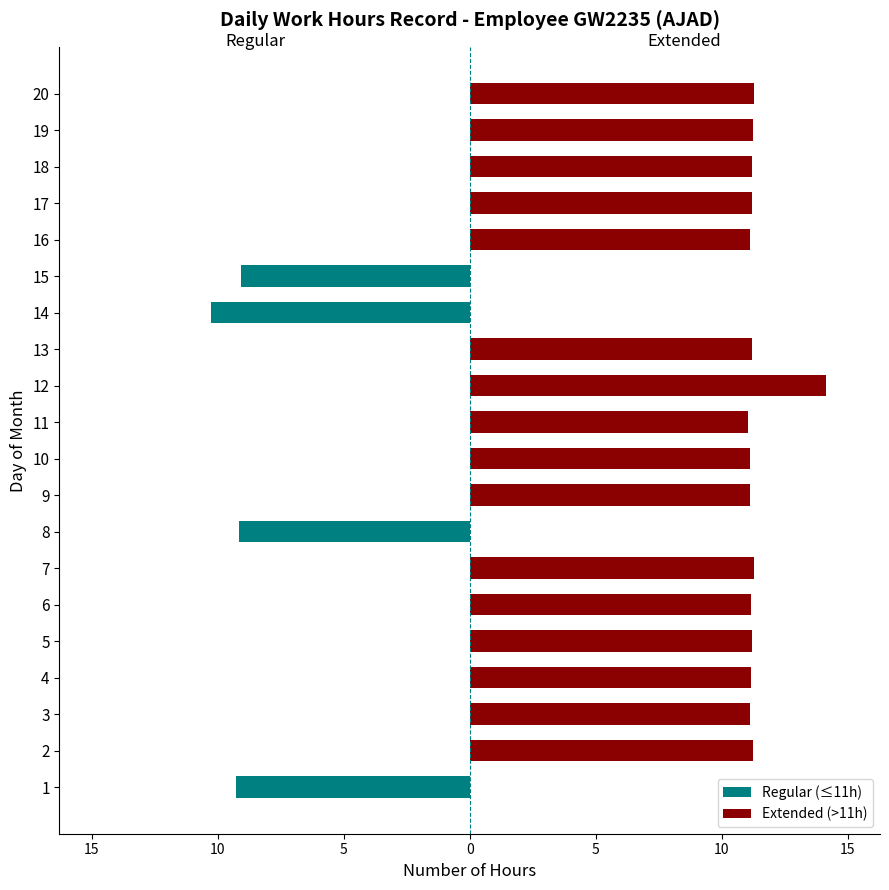

List the series in order of their peak value, lowest first.

Regular (≤11h), Extended (>11h)